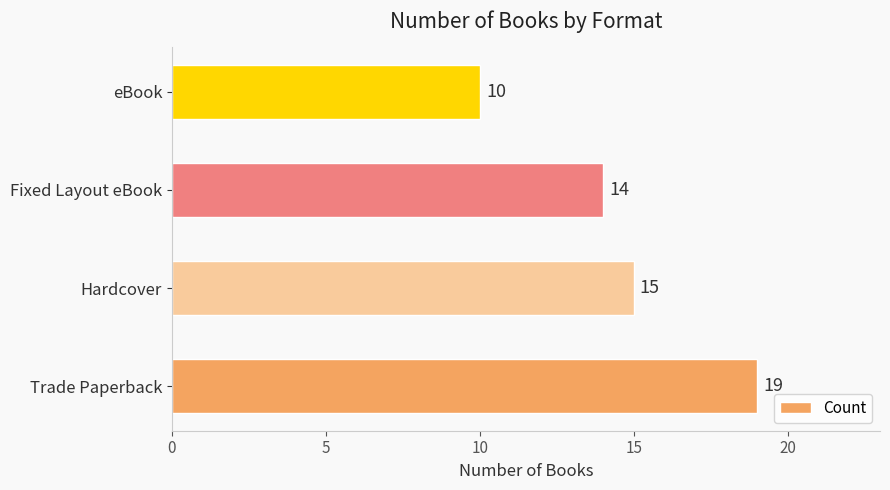

What is the smallest value displayed?

10